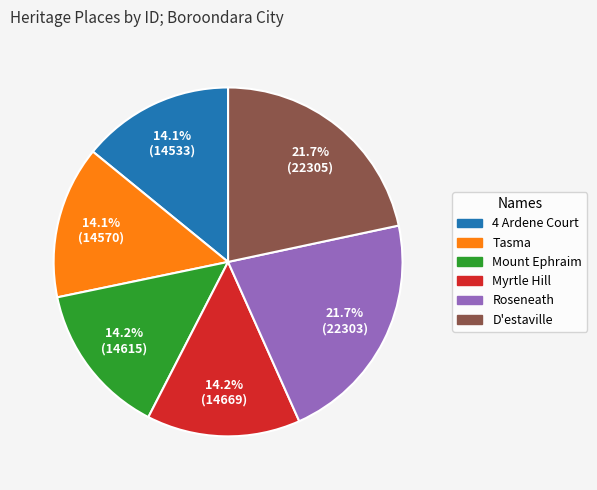

To the nearest percent, what percentage of the pie is Tasma?

14%